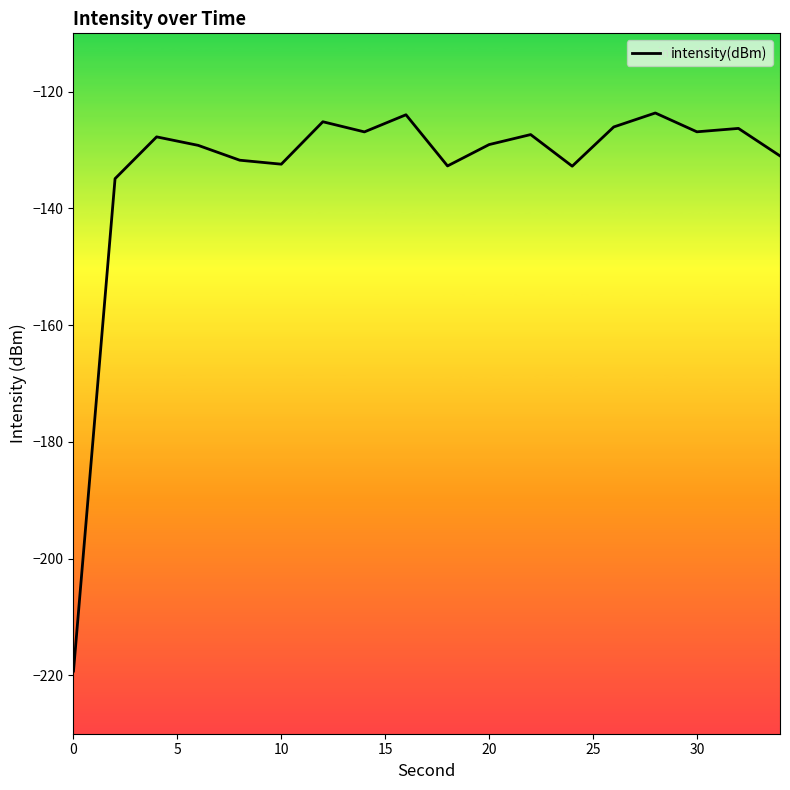

What is the average value?

-133.7